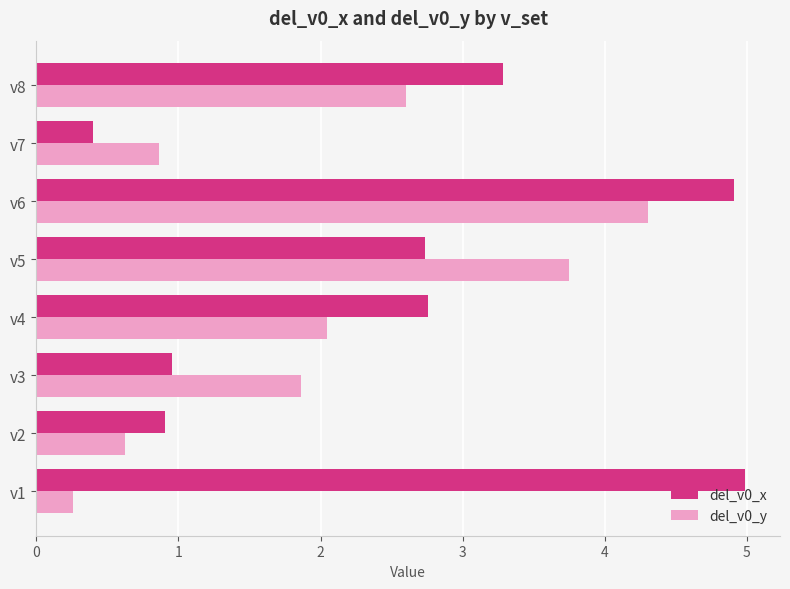

List the labels in order of del_v0_y value, smallest first.

v1, v2, v7, v3, v4, v8, v5, v6